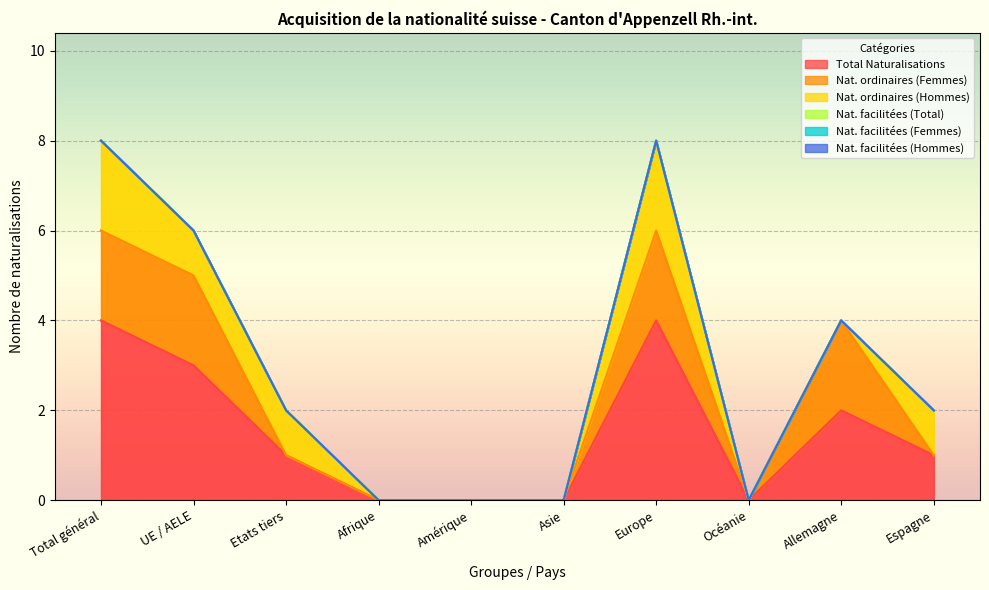

At how many categories does at least one series exceed 3?

2